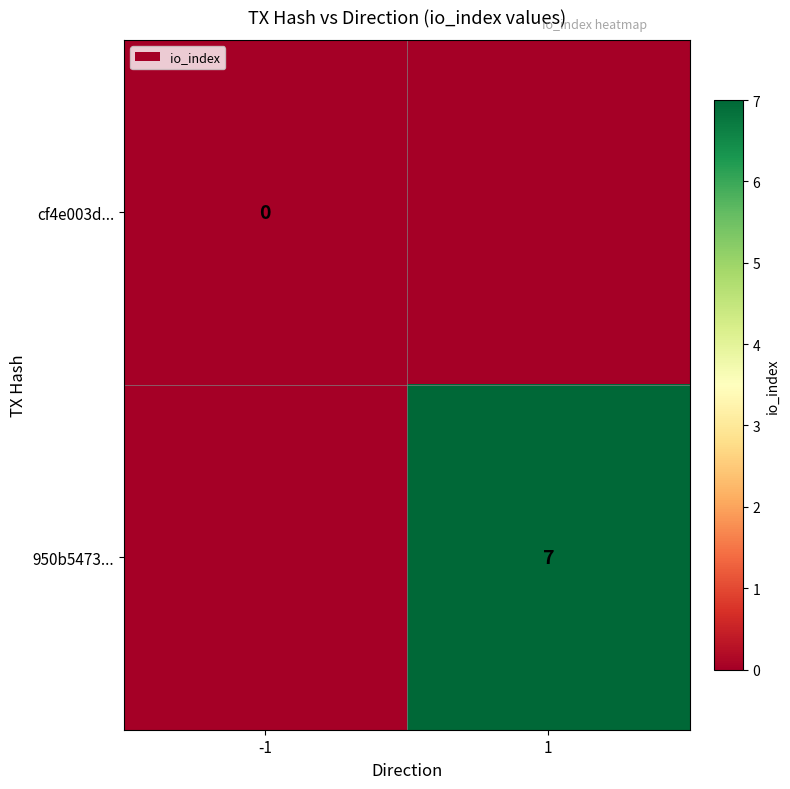

The value of 950b5473... at 1 is 10.6. True or false?

False